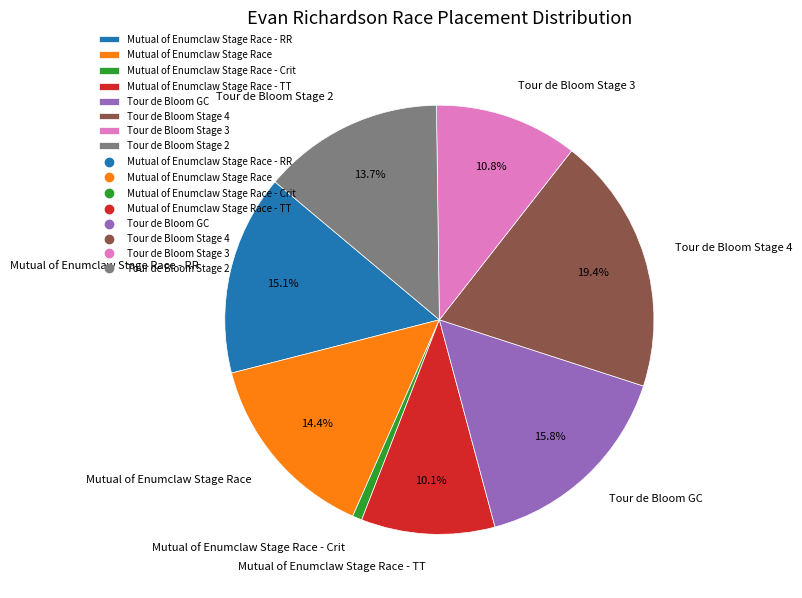

To the nearest percent, what is the average slice percentage?

12%